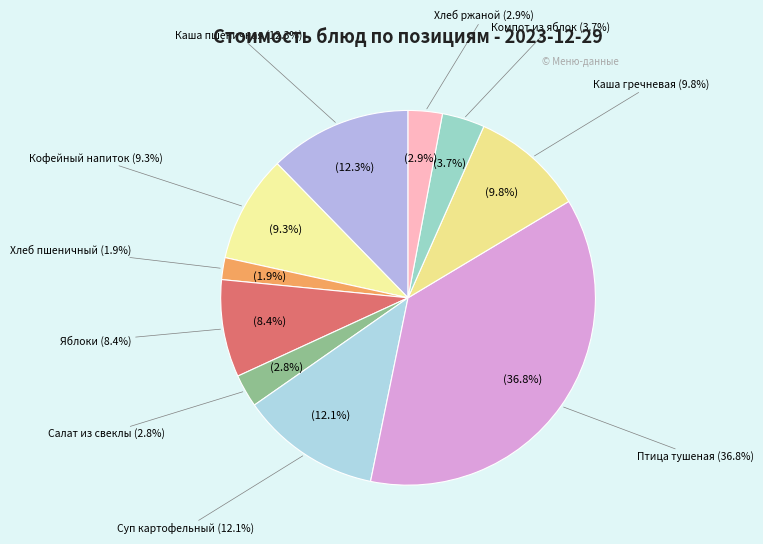

To the nearest percent, what is the difference between the Хлеб пшеничный and Компот из св.яблок slice percentages?

2%